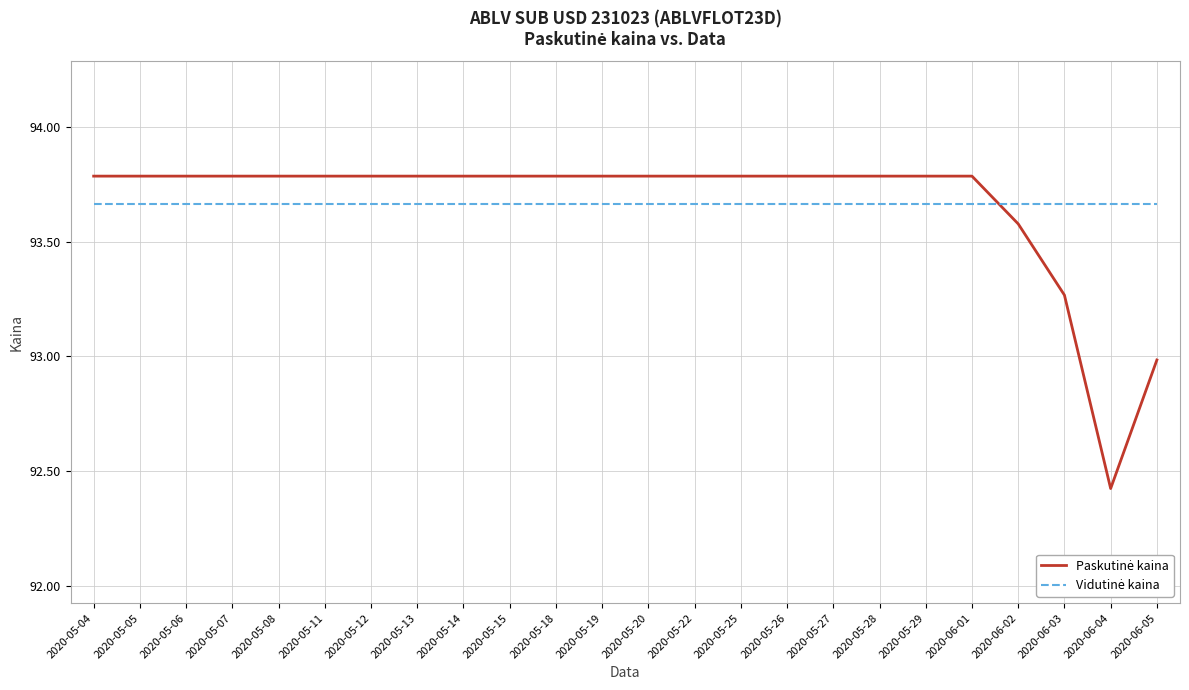

What is the minimum value shown in the chart?

92.4